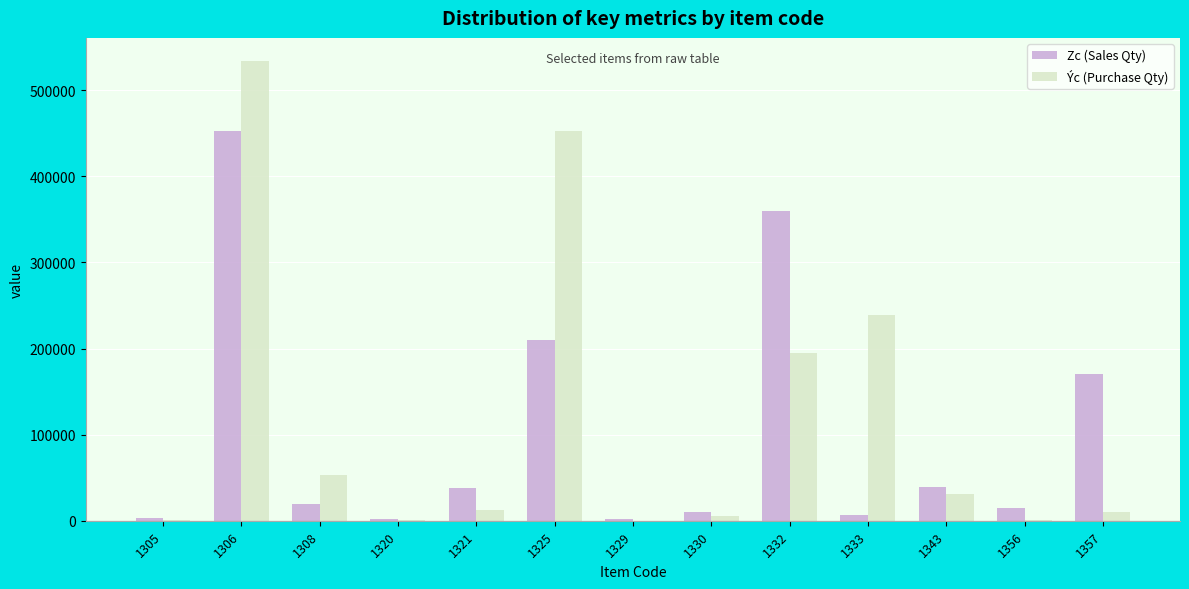

What is the maximum value for Zc (Sales Qty)?

453020